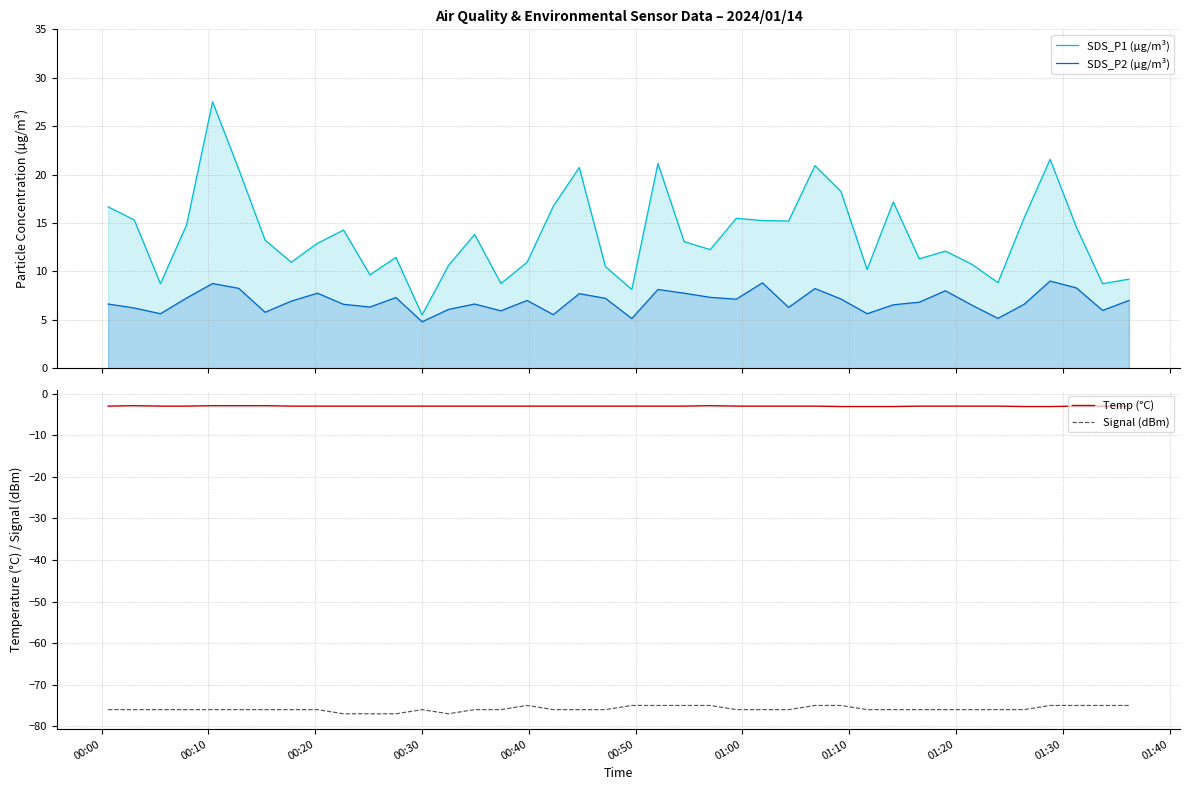

True or false: Temp (°C) and Signal (dBm) cross at least once.

False